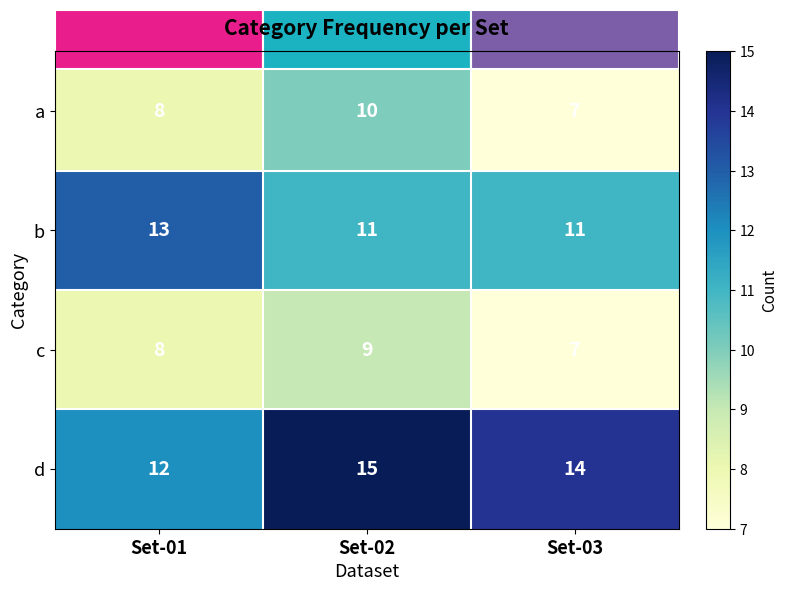

What is the difference between the maximum and minimum values in the d series?

3